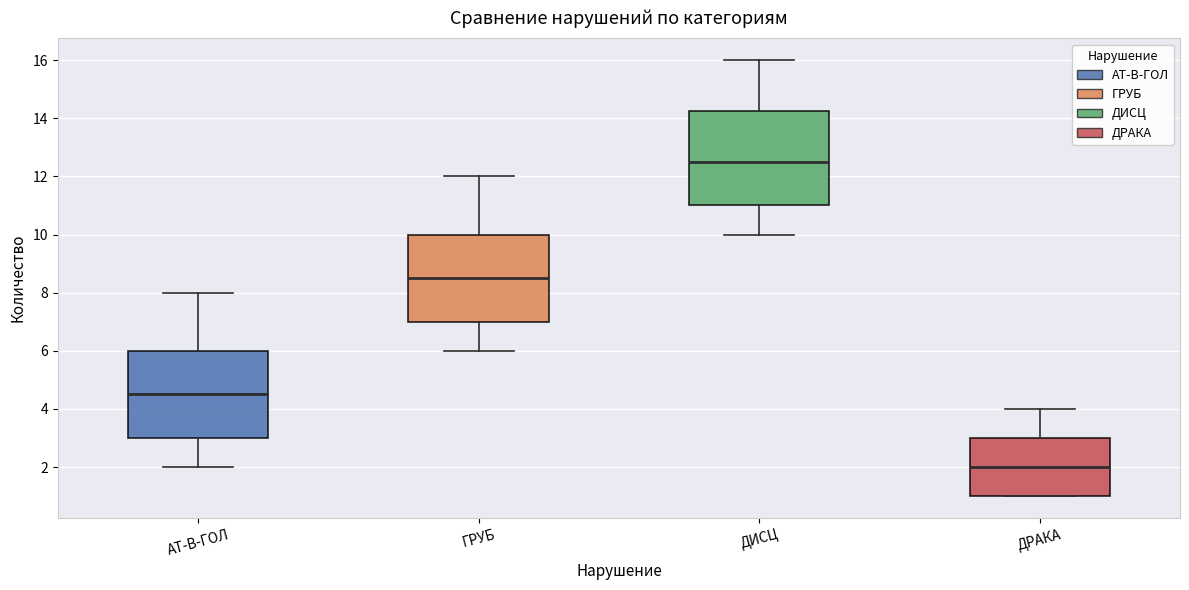

Which box has the lowest median line?

ДРАКА